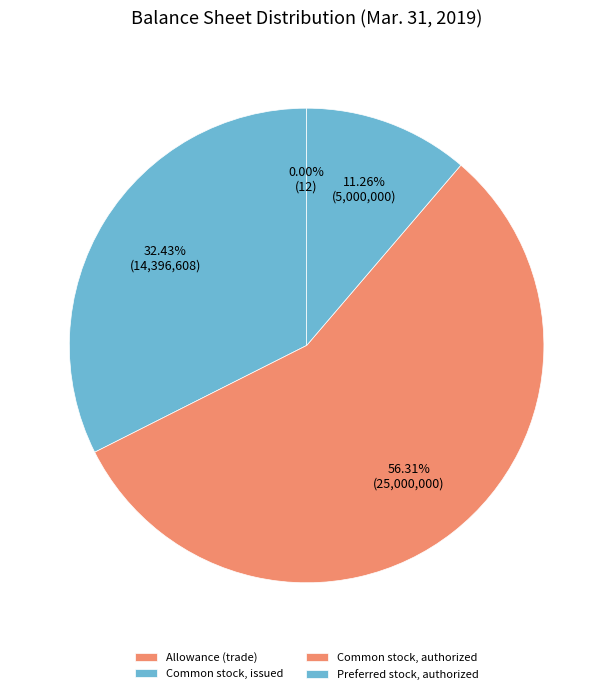

The Preferred stock, authorized slice represents 11% of the pie. True or false?

True